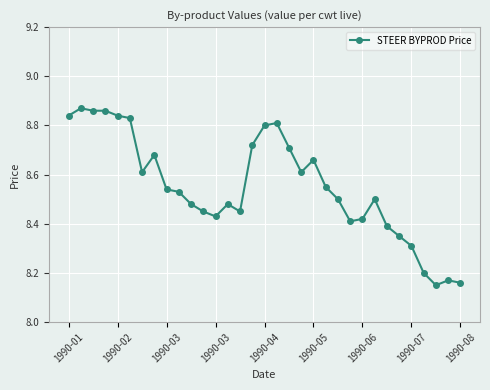

True or false: there are more than 1 points higher than both neighbors.

True